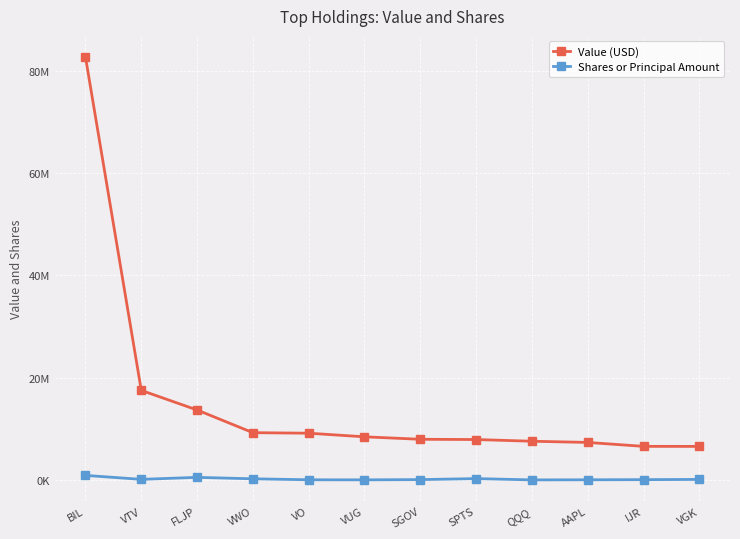

Where is Value (USD) nearest to the value 44627459?

VTV